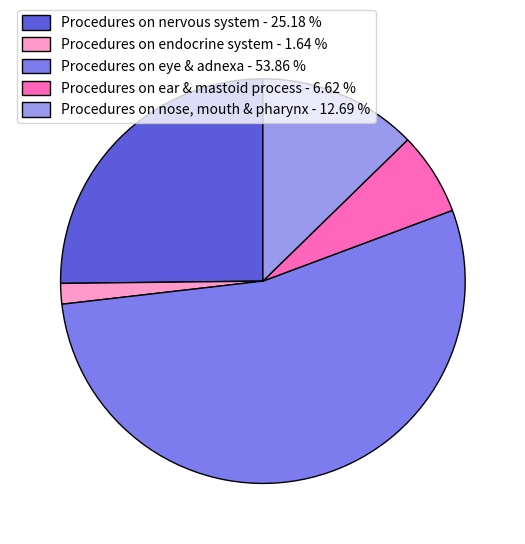

Count the number of slices in the pie.

5